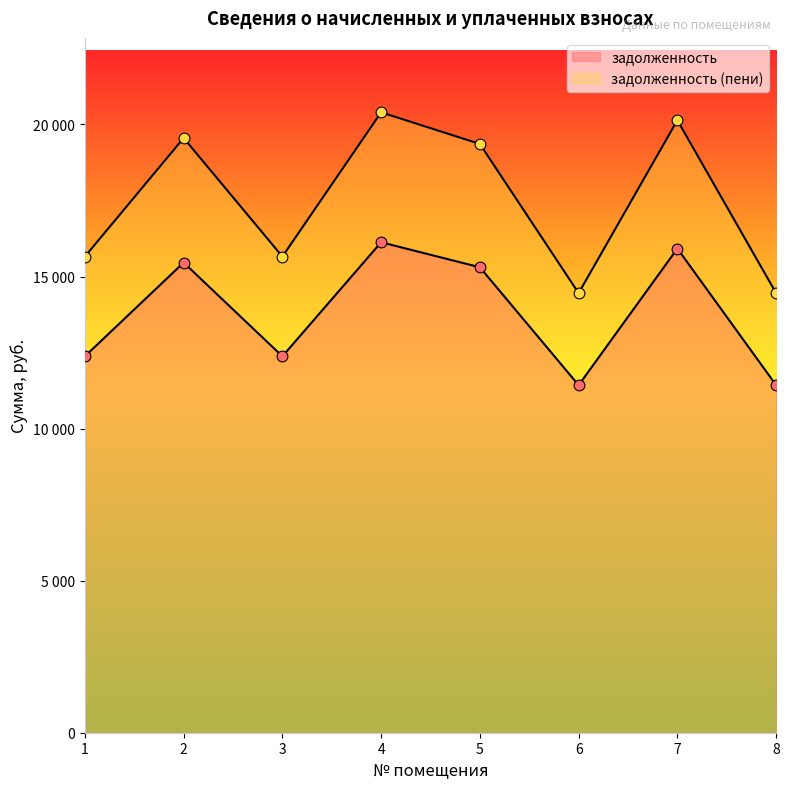

What is the total value across all series at 2?

35014.7